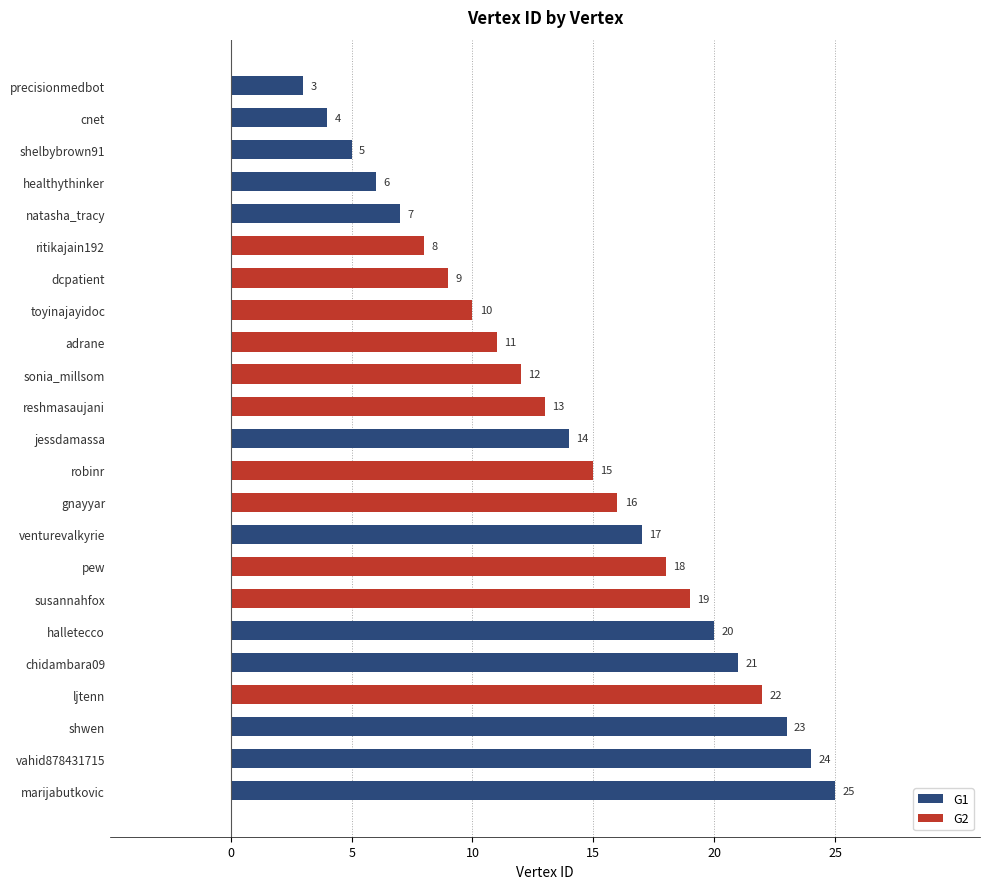

Reading top to bottom, transcribe all the data shown in this chart.

3	4	5	6	7	8	9	10	11	12	13	14	15	16	17	18	19	20	21	22	23	24	25